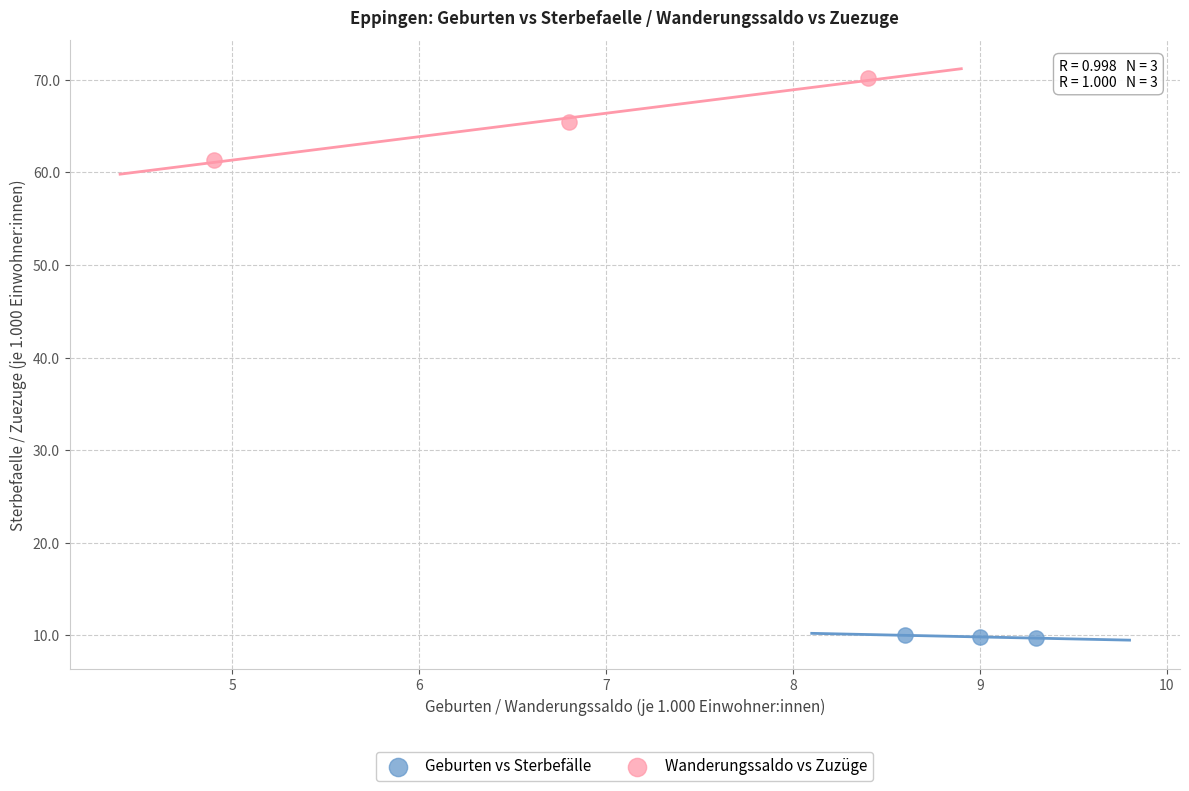

Which series contains the lowest Y value?

Geburten vs Sterbefälle